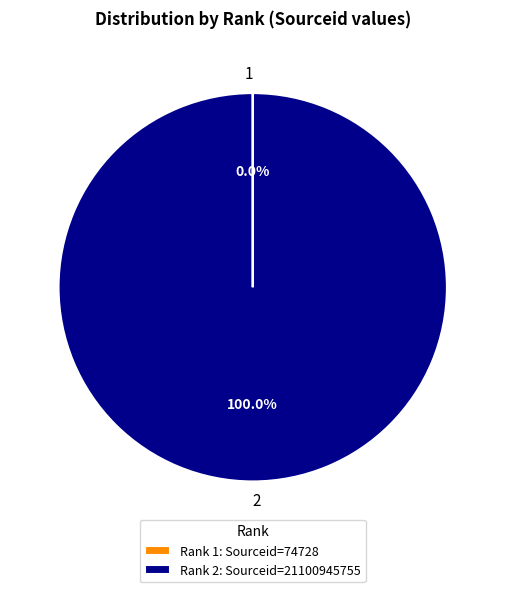

Is there any slice that represents more than half of the pie?

Yes